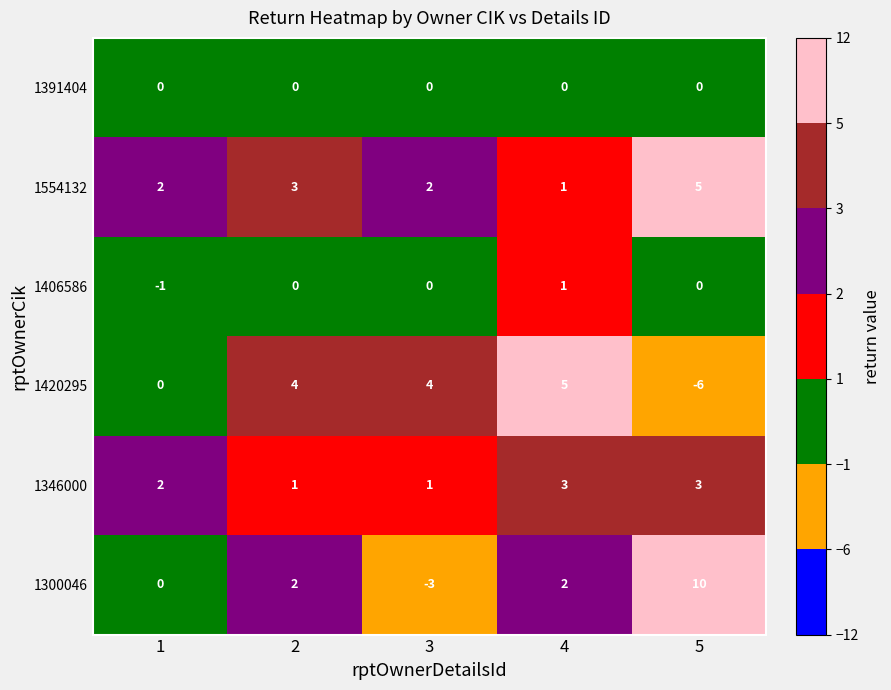

What is the difference between the highest and lowest values at 5?

16